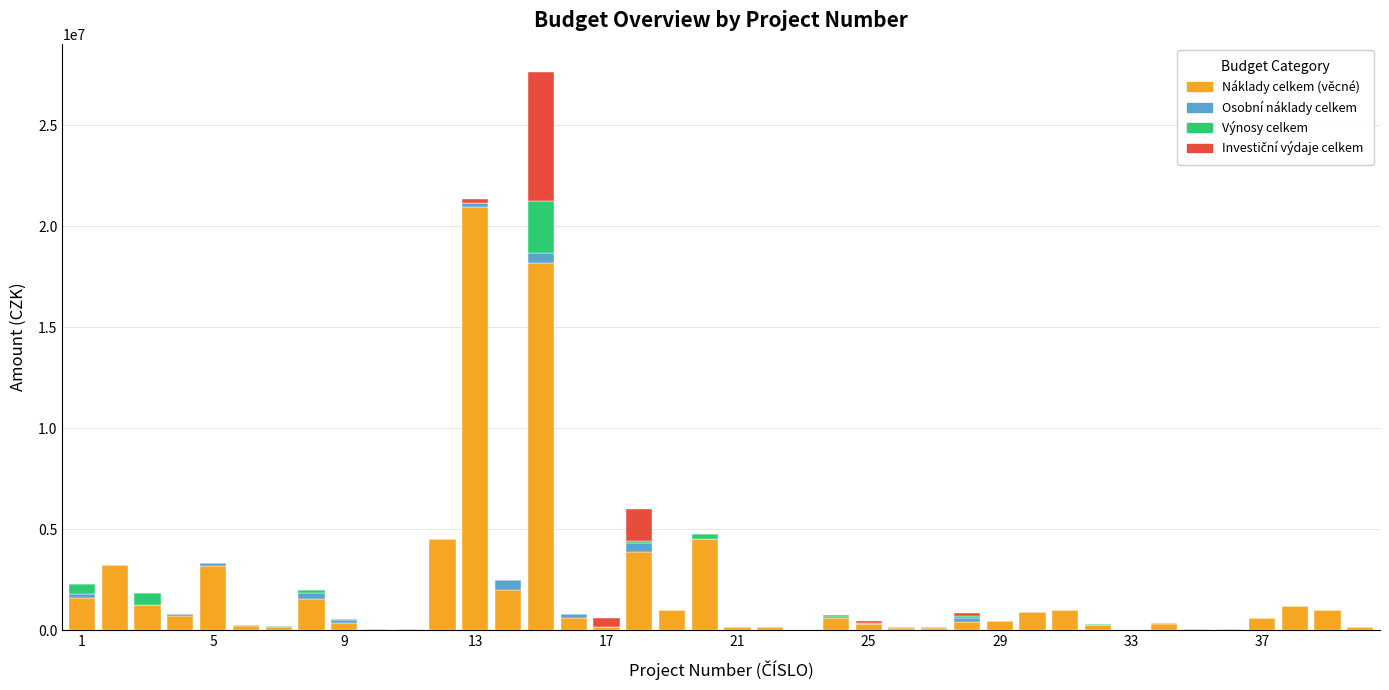

Are the bars horizontal?

No